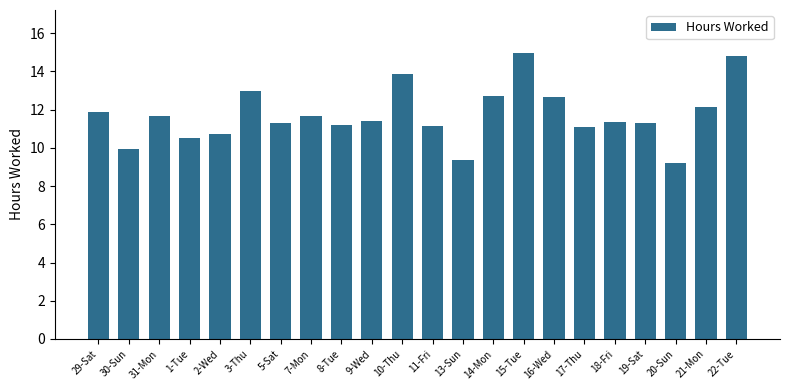

What is the change in value from 10-Thu to 22-Tue?

+0.9